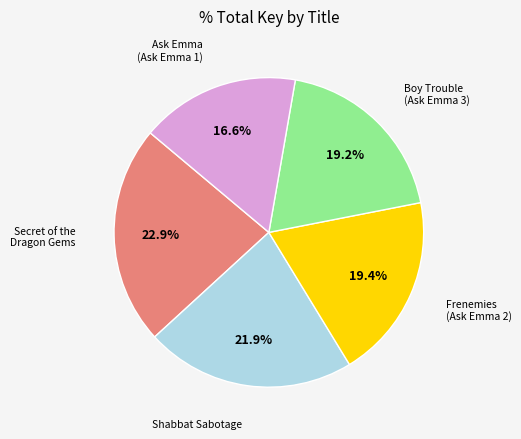

Is there a majority slice in this chart?

No